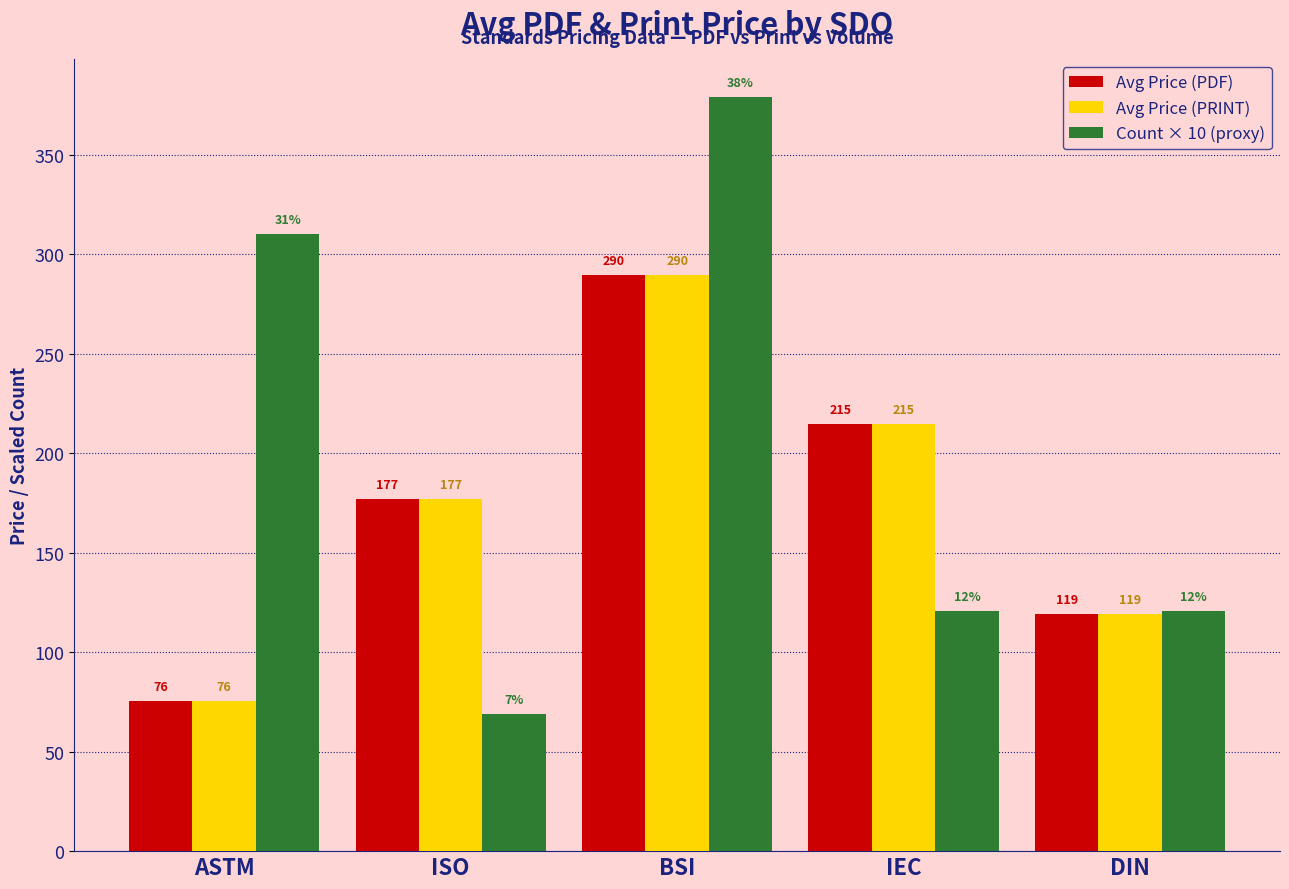

At which category does the chart reach its peak across all series?

BSI